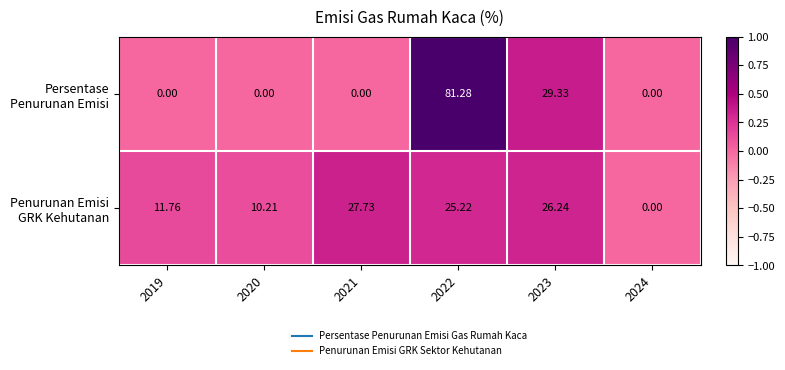

Which series has the largest range (max minus min)?

Persentase Penurunan Emisi